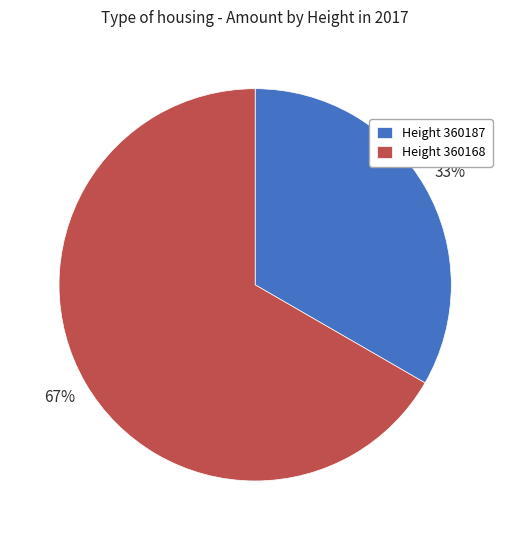

To the nearest percent, what portion does Height 360168 represent?

67%